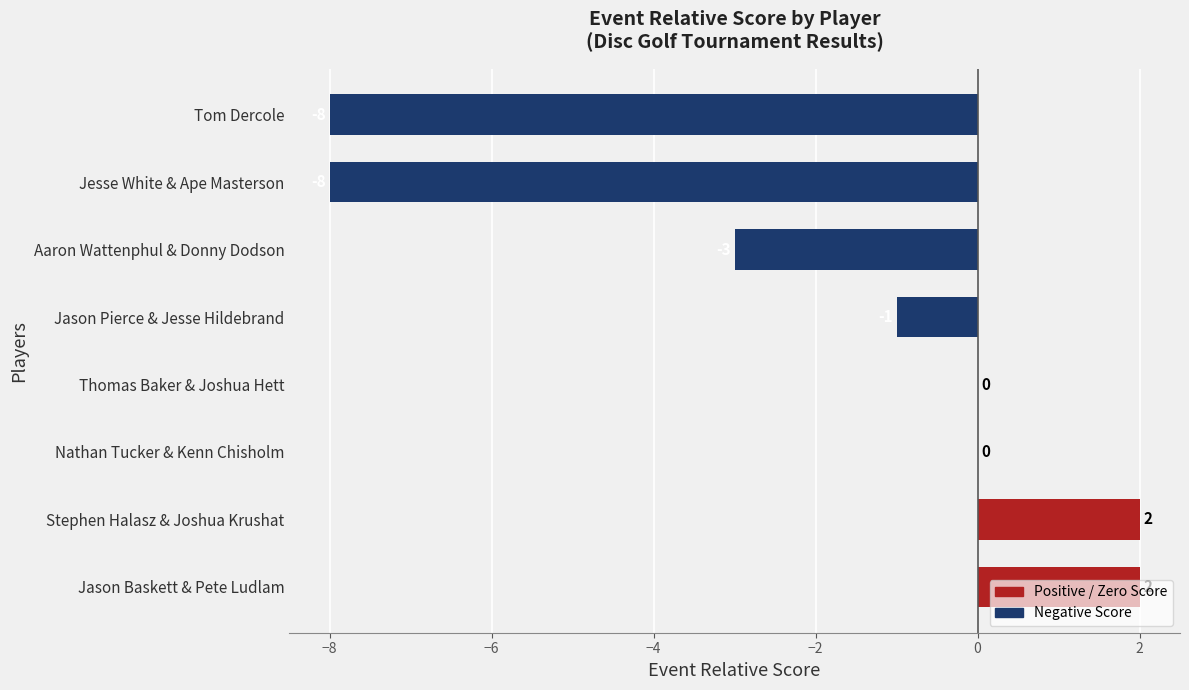

What is the change in value from Thomas Baker & Joshua Hett to Aaron Wattenphul & Donny Dodson?

-3